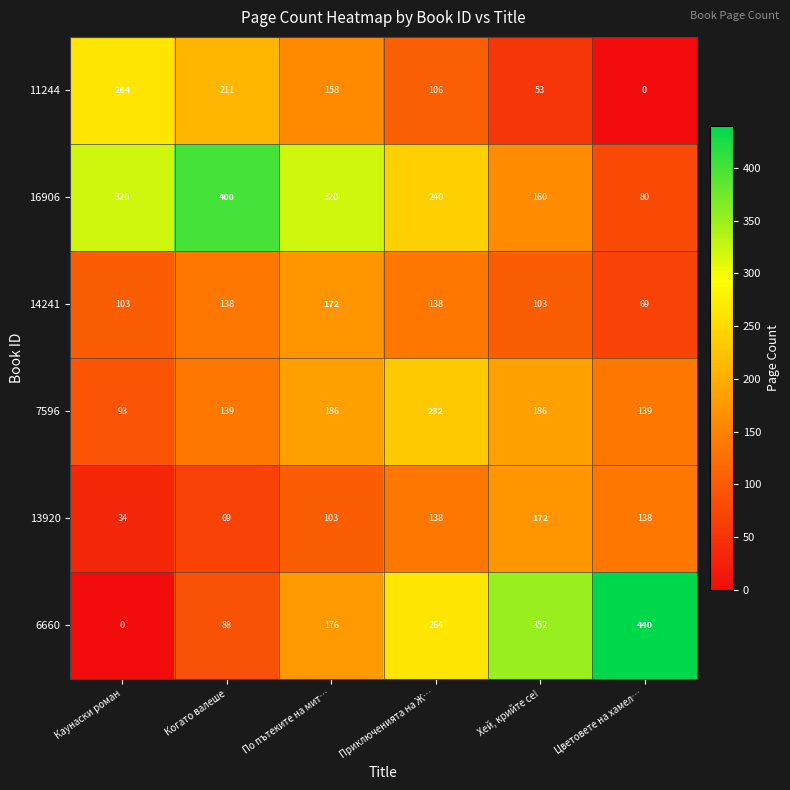

Is it true that 11244 equals 40 at Приключенията на Ж…?

False